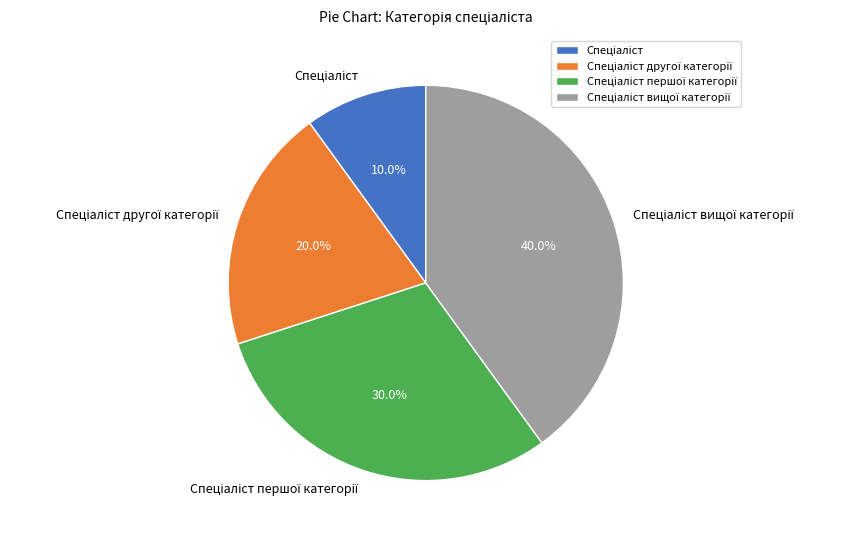

Is there any slice that represents more than half of the pie?

No